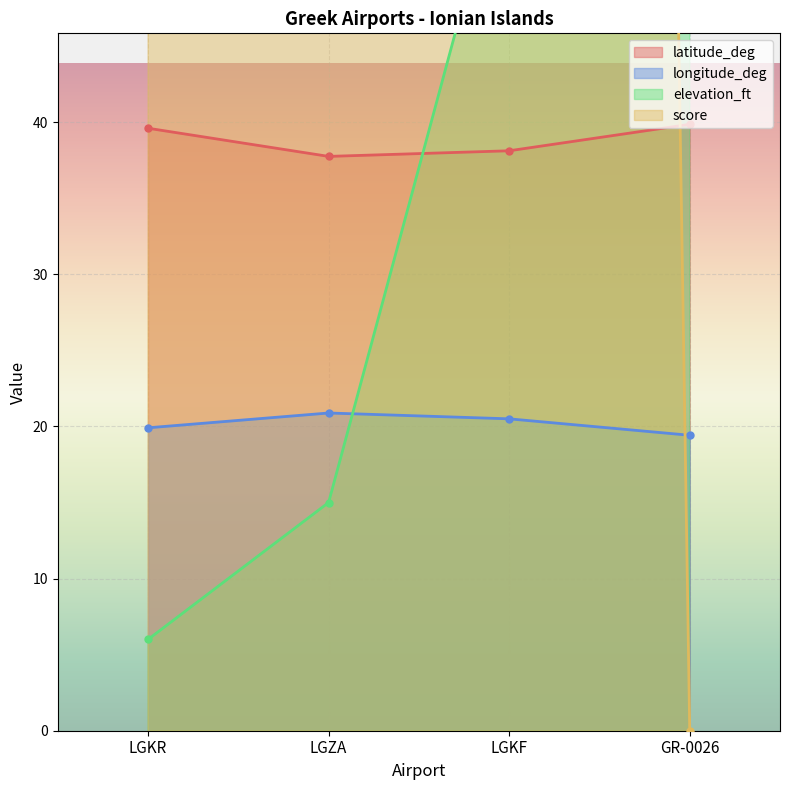

True or false: longitude_deg has more than 1 interior local peaks.

False